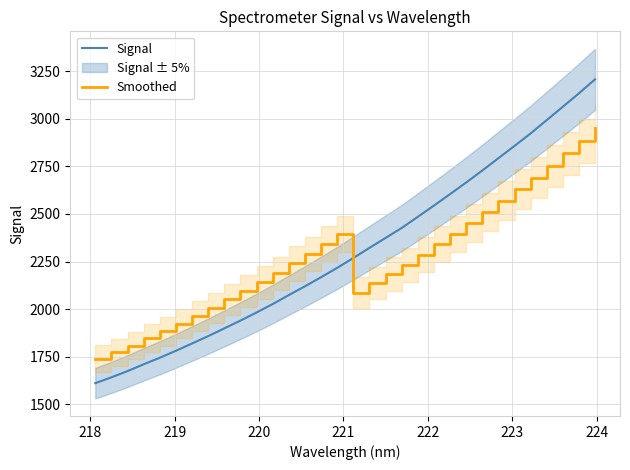

Which series ends up on top after the final intersection of Smoothed and Signal?

Signal